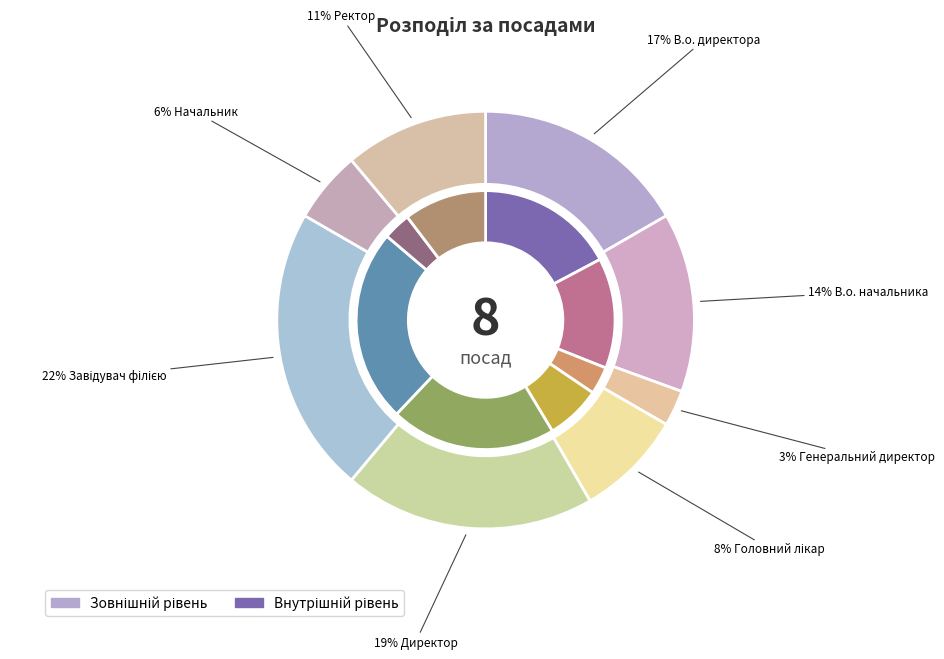

How many slices are in this pie chart?

8